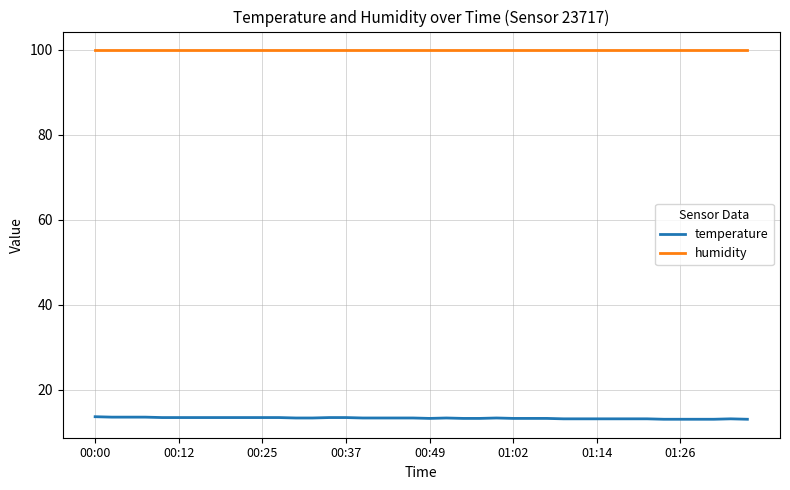

List the series in order of their peak value, lowest first.

temperature, humidity